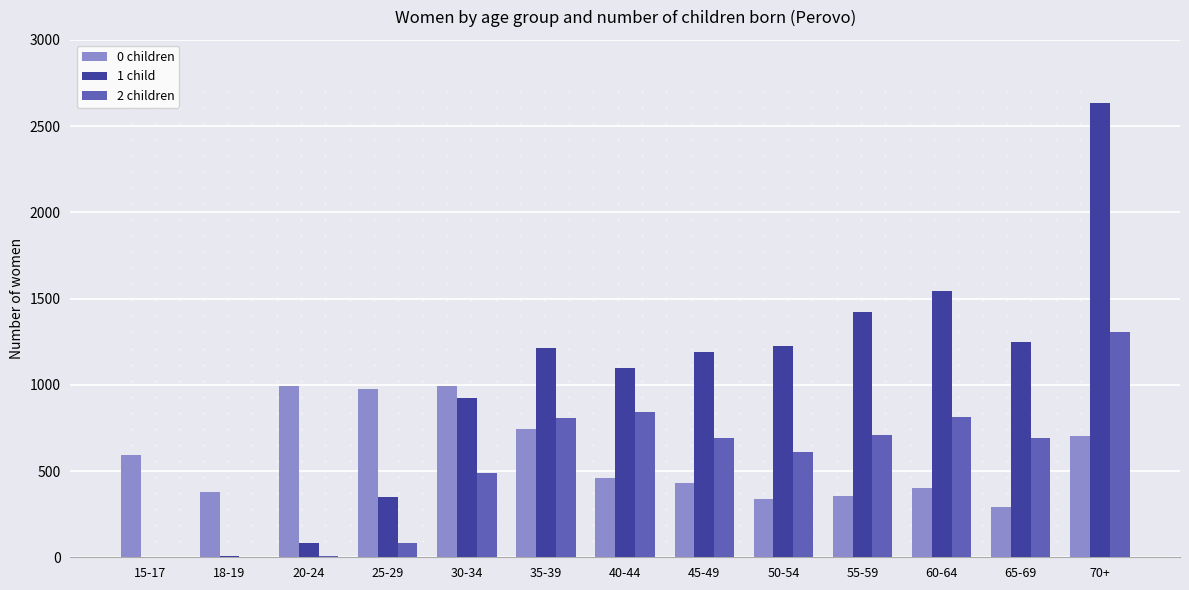

At which category does the chart reach its peak across all series?

70+